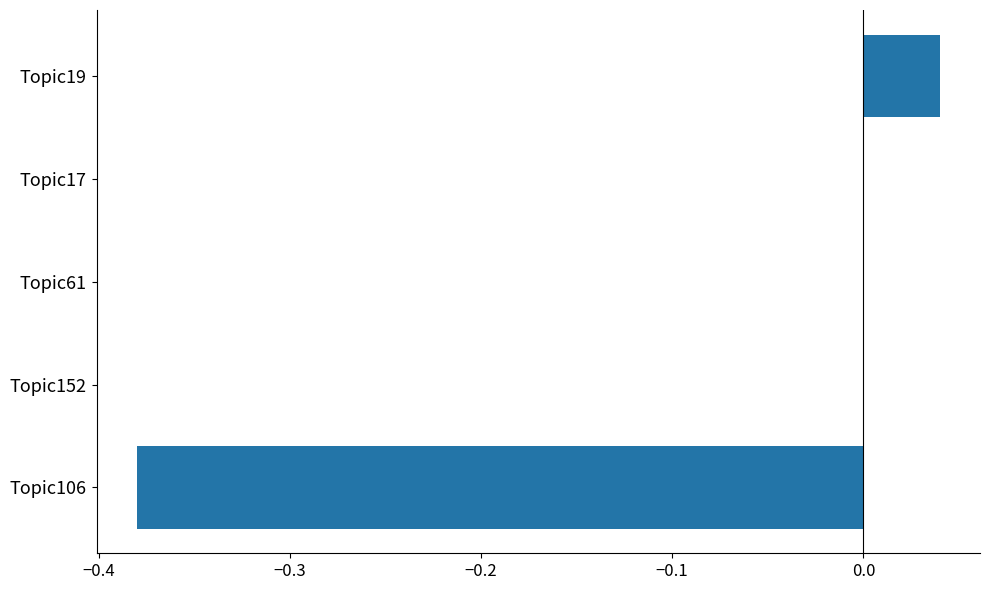

How many distinct data groups are displayed?

1